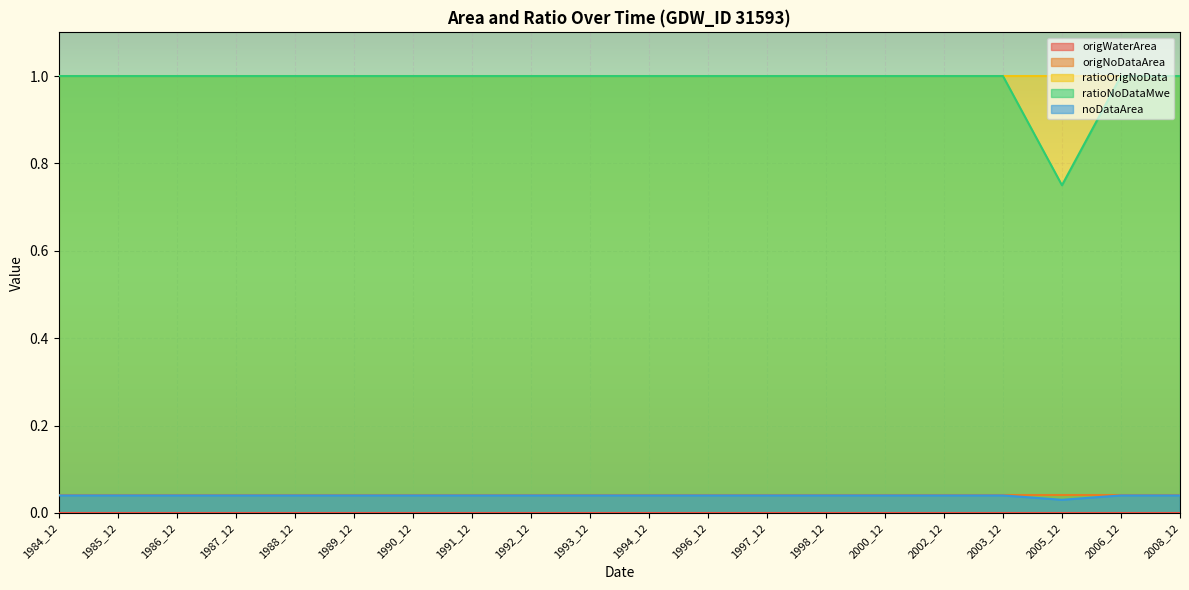

True or false: noDataArea and ratioNoDataMwe cross at least once.

False